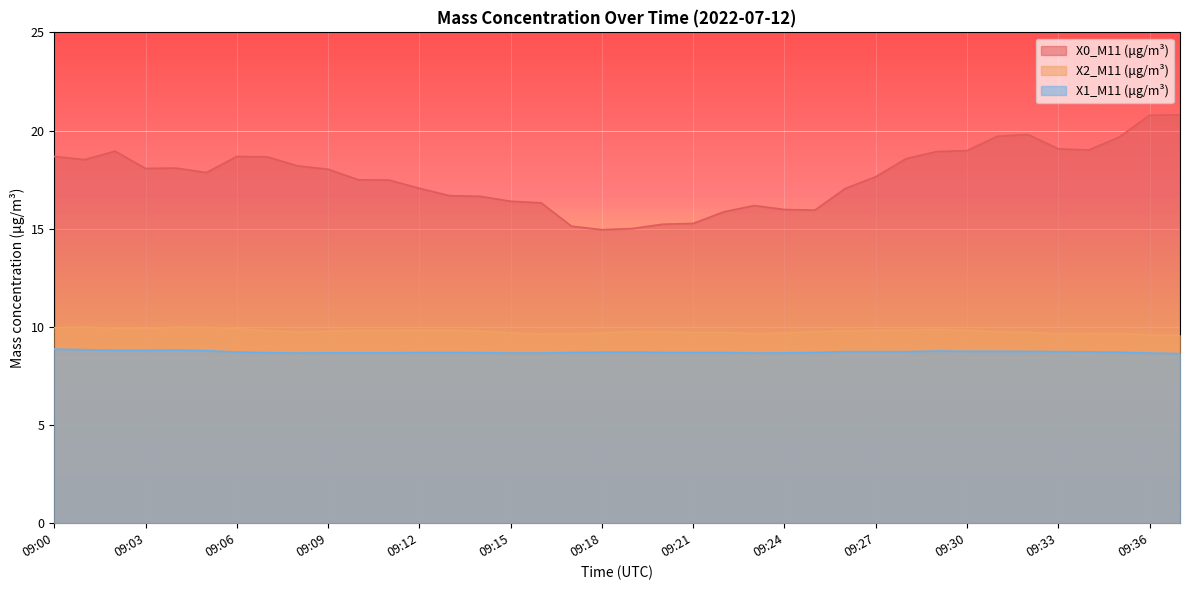

What is the sum of all X1_M11 (μg/m³) values?

331.5